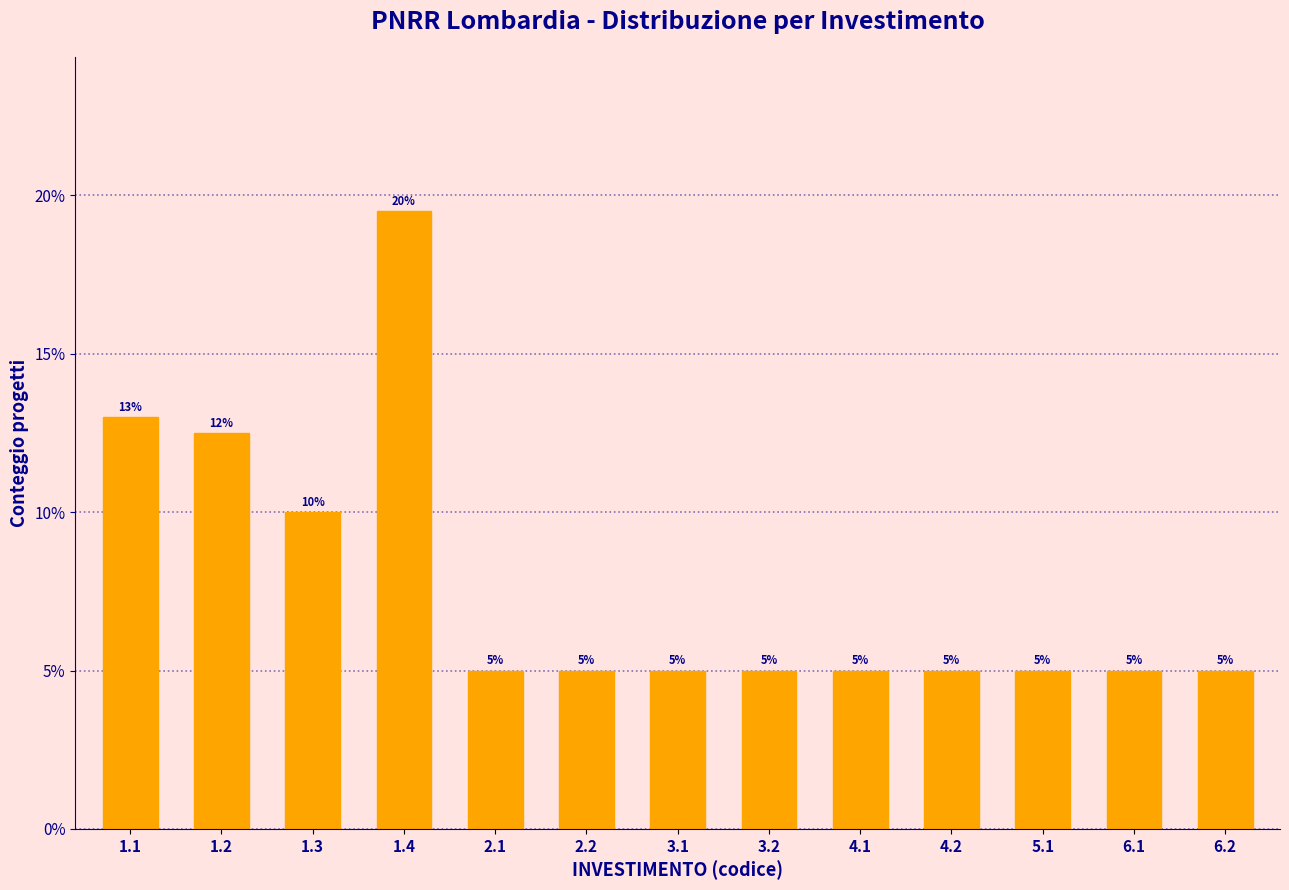

The chart shows a value of 2.3 at 6.2. True or false?

False